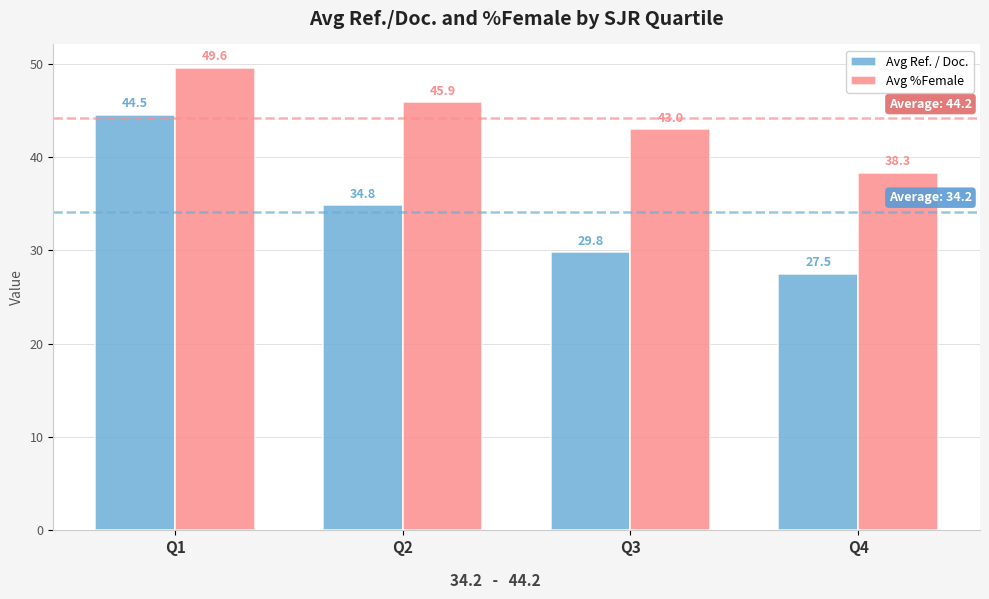

Is it true that Avg Ref. / Doc. equals 27.5 at Q4?

True